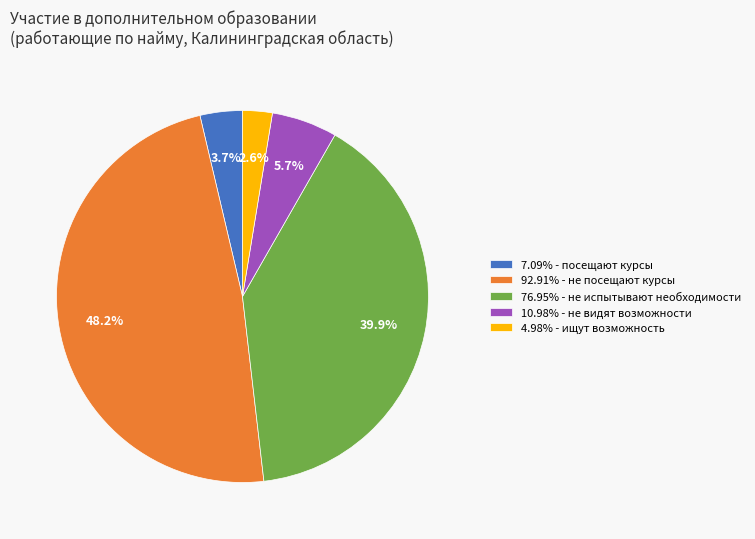

What is the ratio of the value at 4.98% - ищут возможность to the value at 7.09% - посещают курсы?

0.7